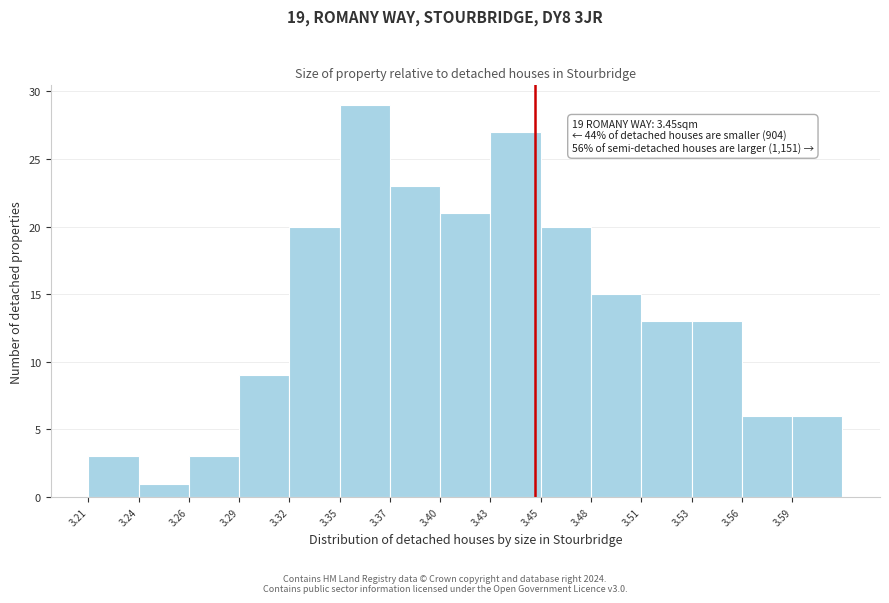

Reading right to left, what are all the values shown in this chart?

3.59=6	3.56=6	3.53=13	3.51=13	3.48=15	3.45=20	3.43=27	3.40=21	3.37=23	3.35=29	3.32=20	3.29=9	3.26=3	3.24=1	3.21=3